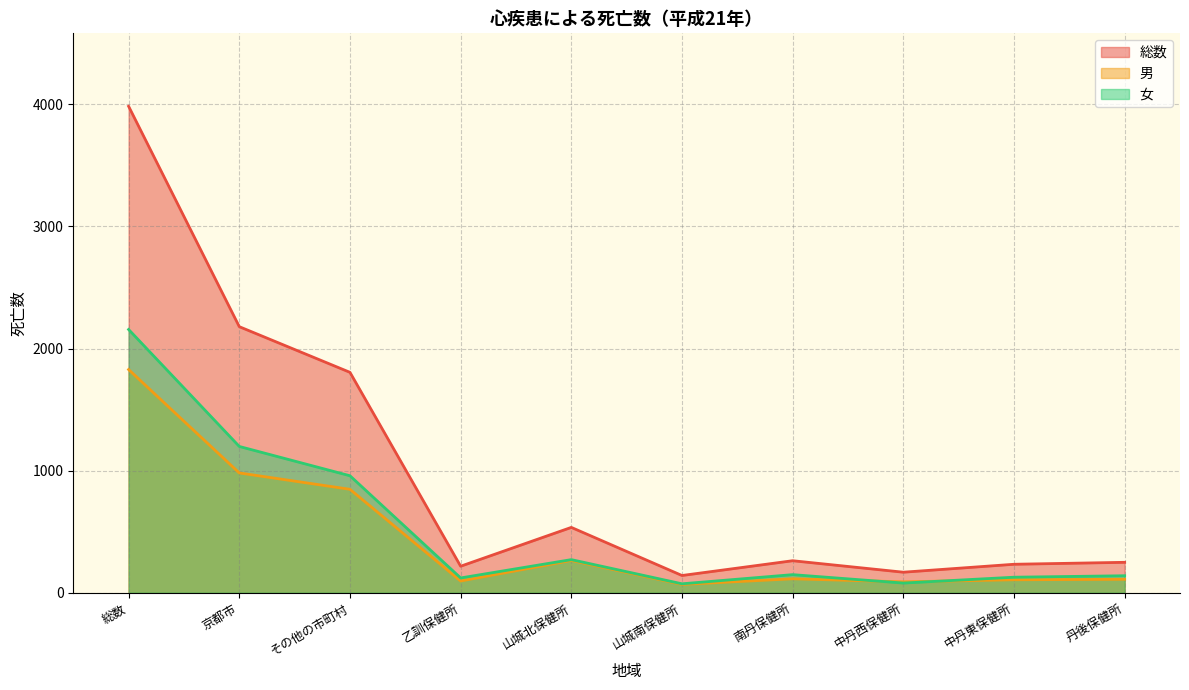

Reading right to left, what are all the values shown in this chart?

総数: 249	233	168	262	141	535	217	1805	2179	3984
男: 110	106	89	114	68	264	96	847	981	1828
女: 139	127	79	148	73	271	121	958	1198	2156